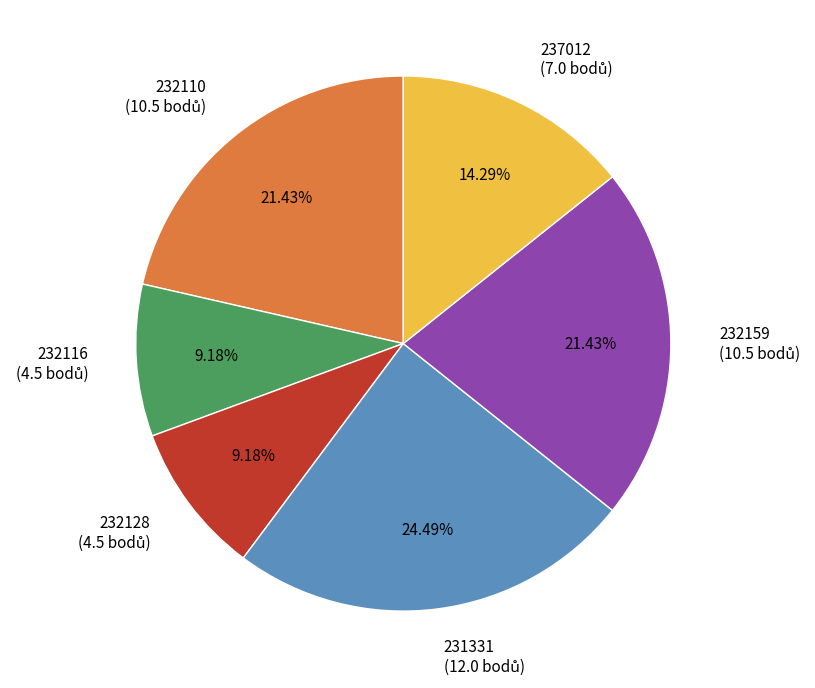

To the nearest percent, what is the combined percentage of 232116 and 231331?

34%